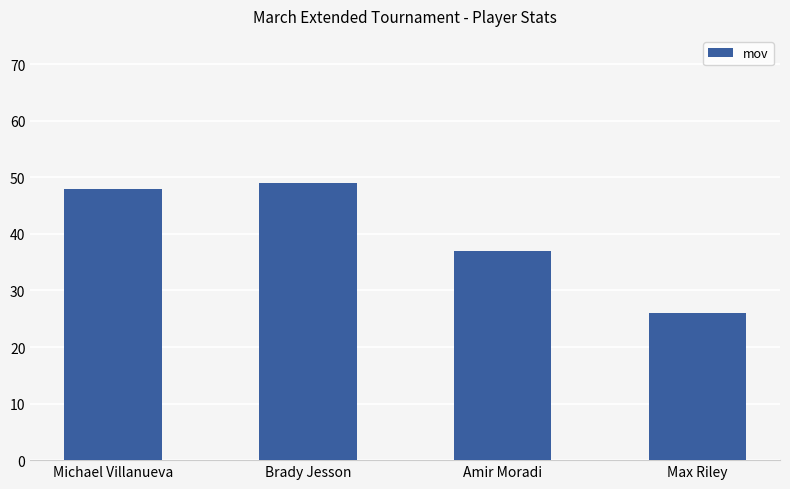

What is the approximate value at Michael Villanueva, to the nearest 5?

50